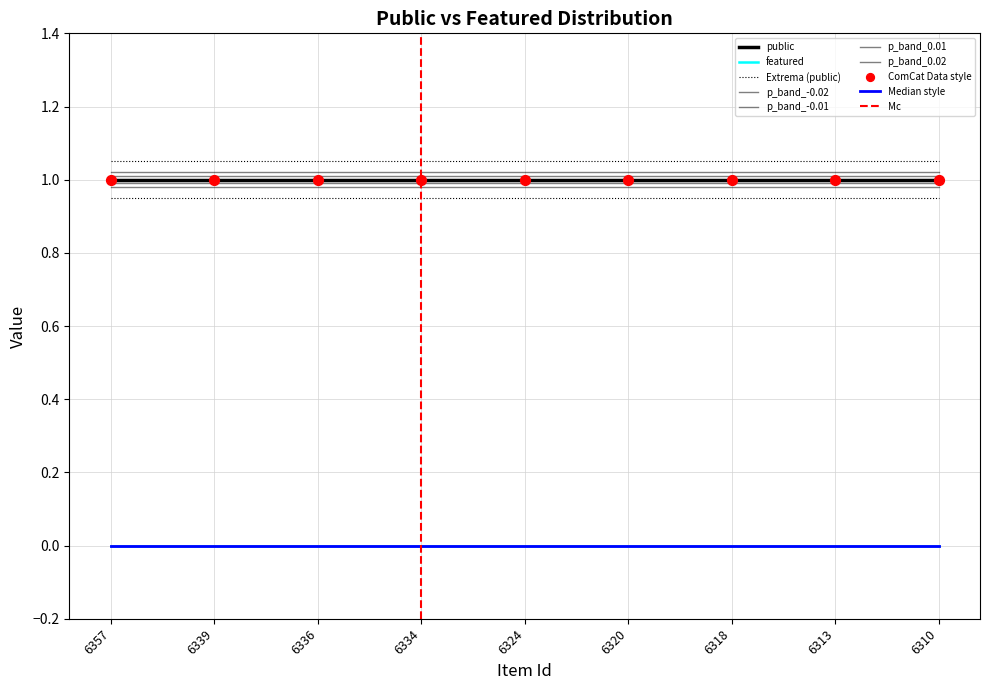

At how many categories does at least one series exceed 0?

9